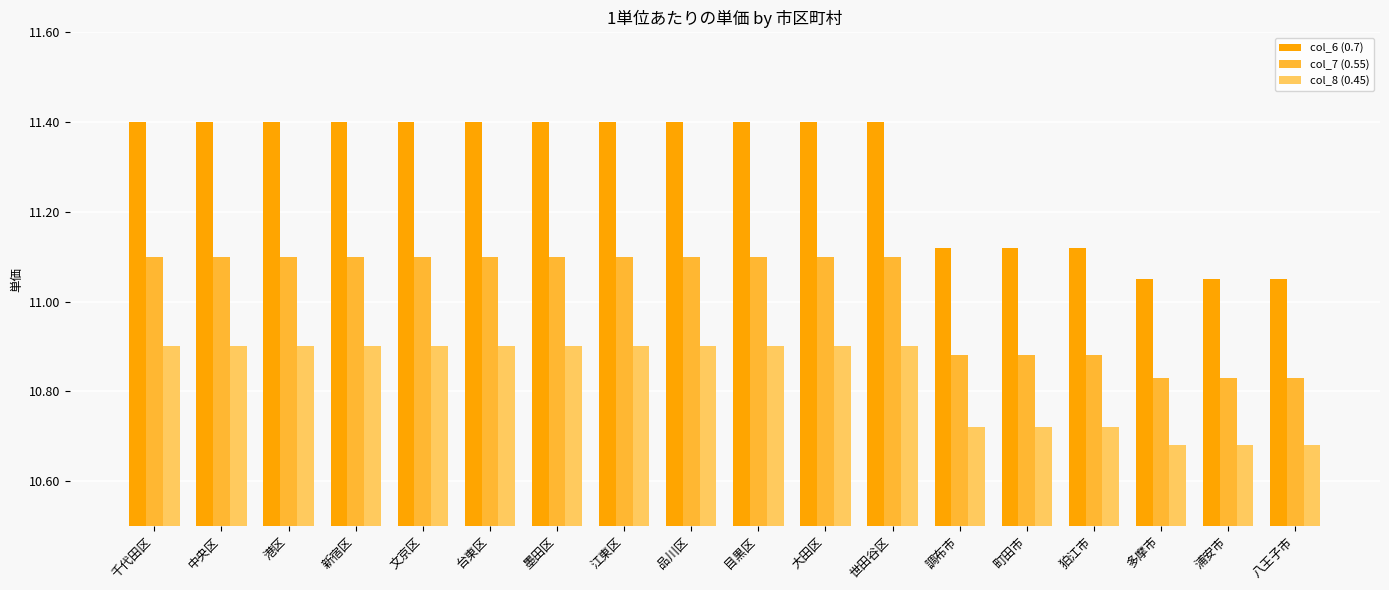

What is the maximum value shown in the chart?

11.4